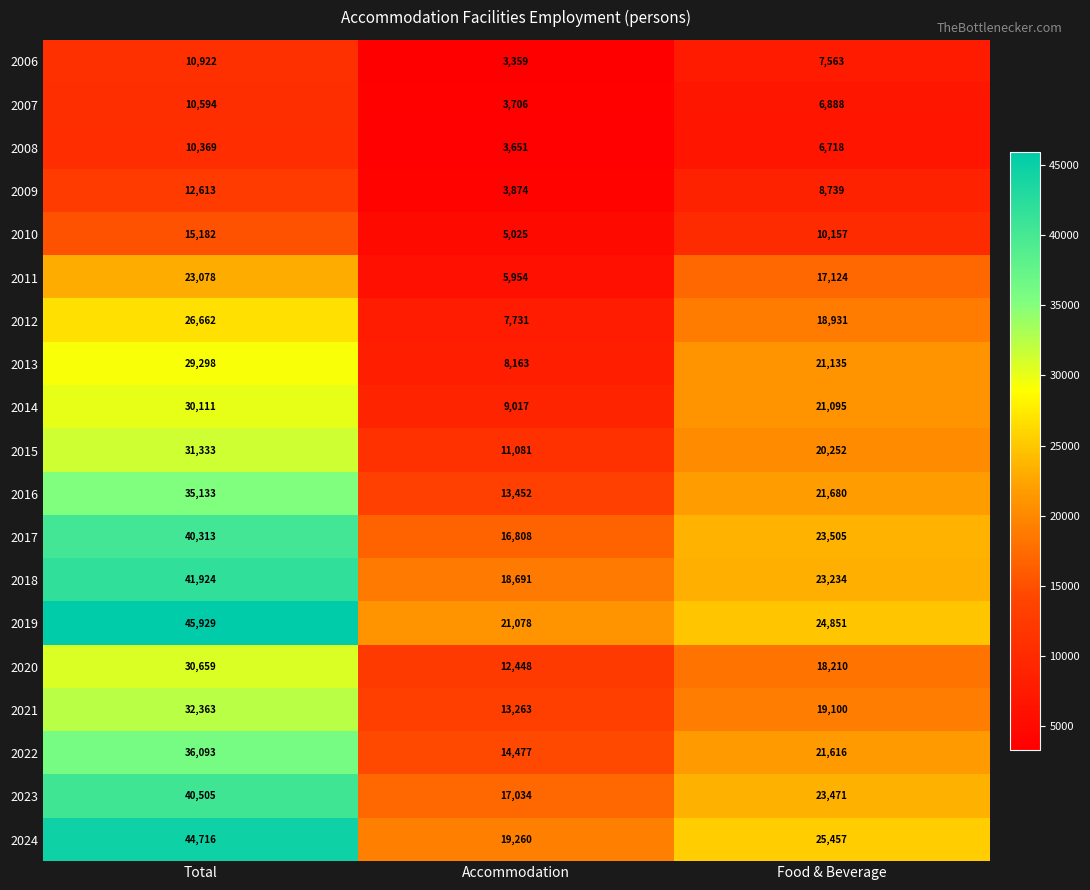

What is the smallest value displayed?

3359